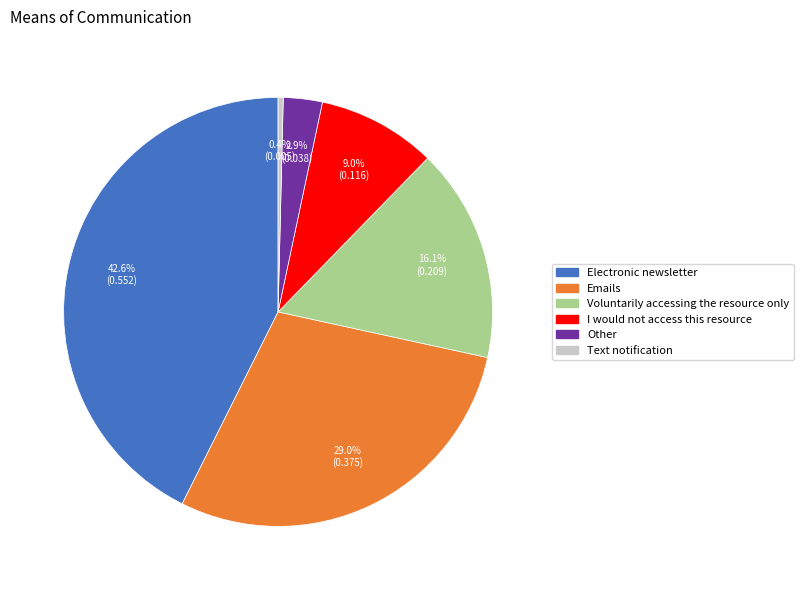

What is the total percentage of Voluntarily accessing the resource only and Text notification?

16.5%